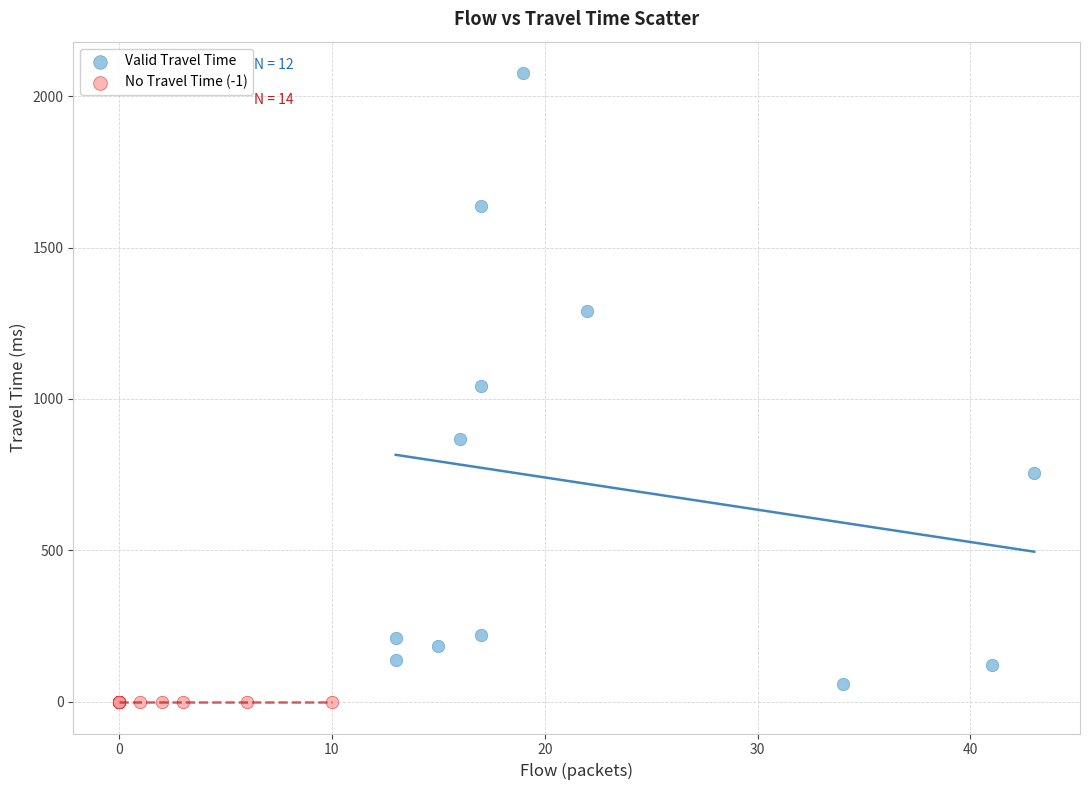

Which series contains the lowest Y value?

No Travel Time (-1)